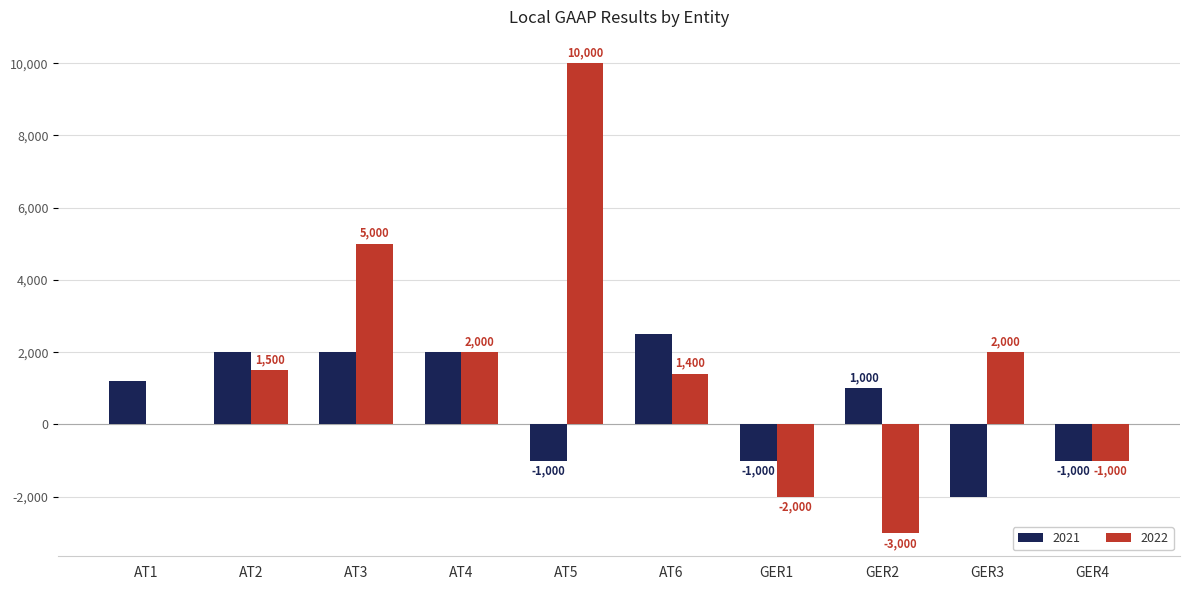

Which series has the largest total across all categories?

2022